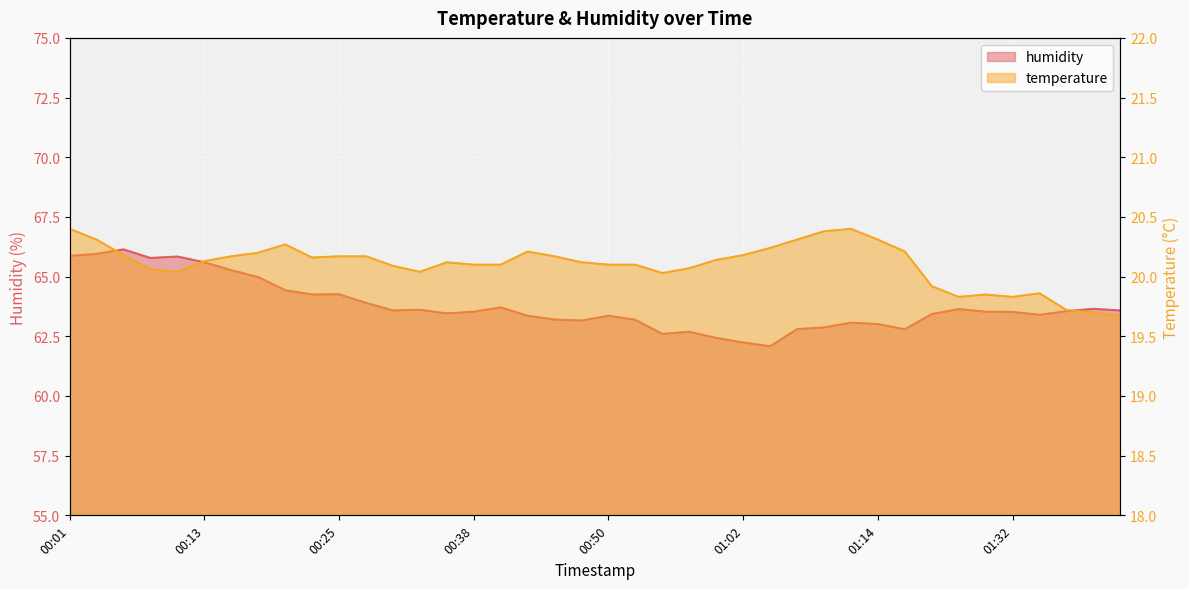

What are all the series names shown in the legend?

temperature, humidity